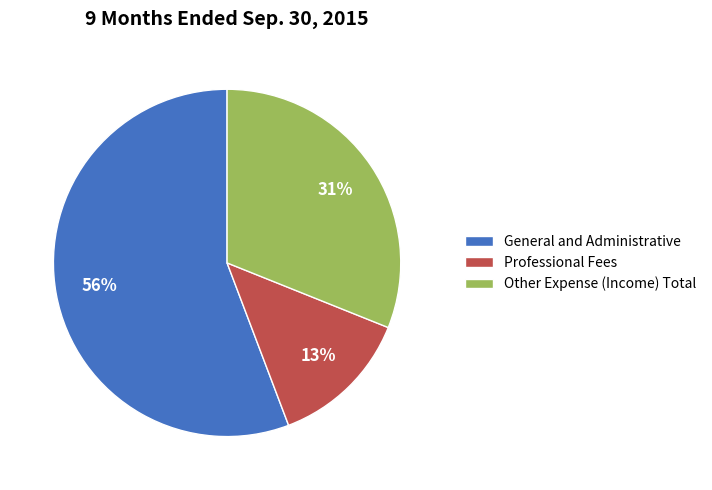

Combined, do Other Expense (Income) Total and General and Administrative account for over 50%?

Yes